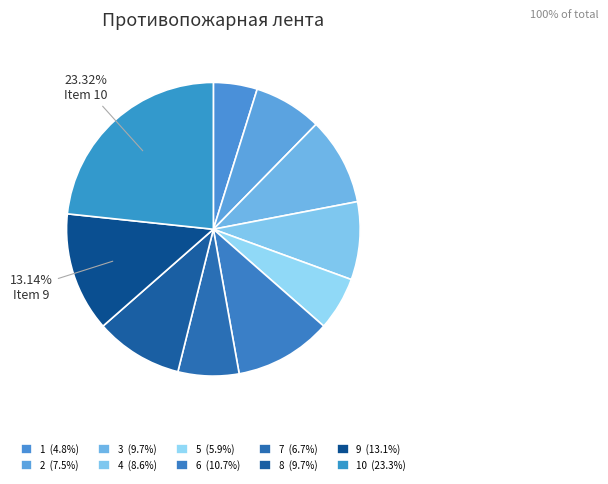

Count the number of slices in the pie.

10